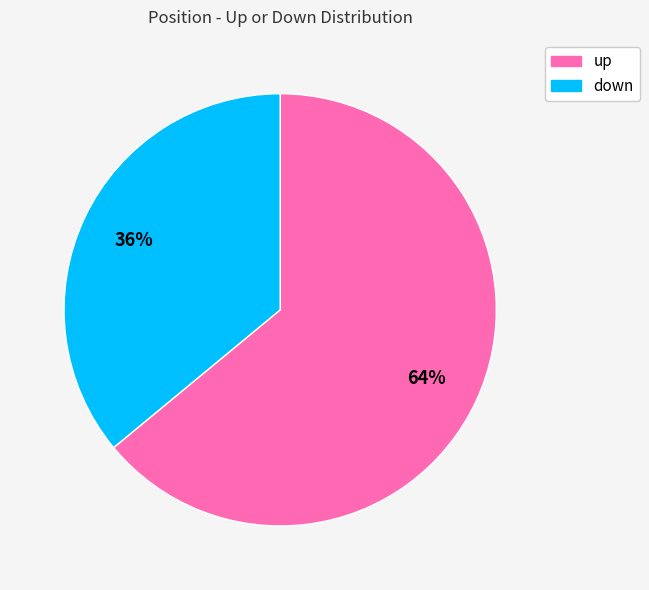

Which has a higher value, up or down?

up